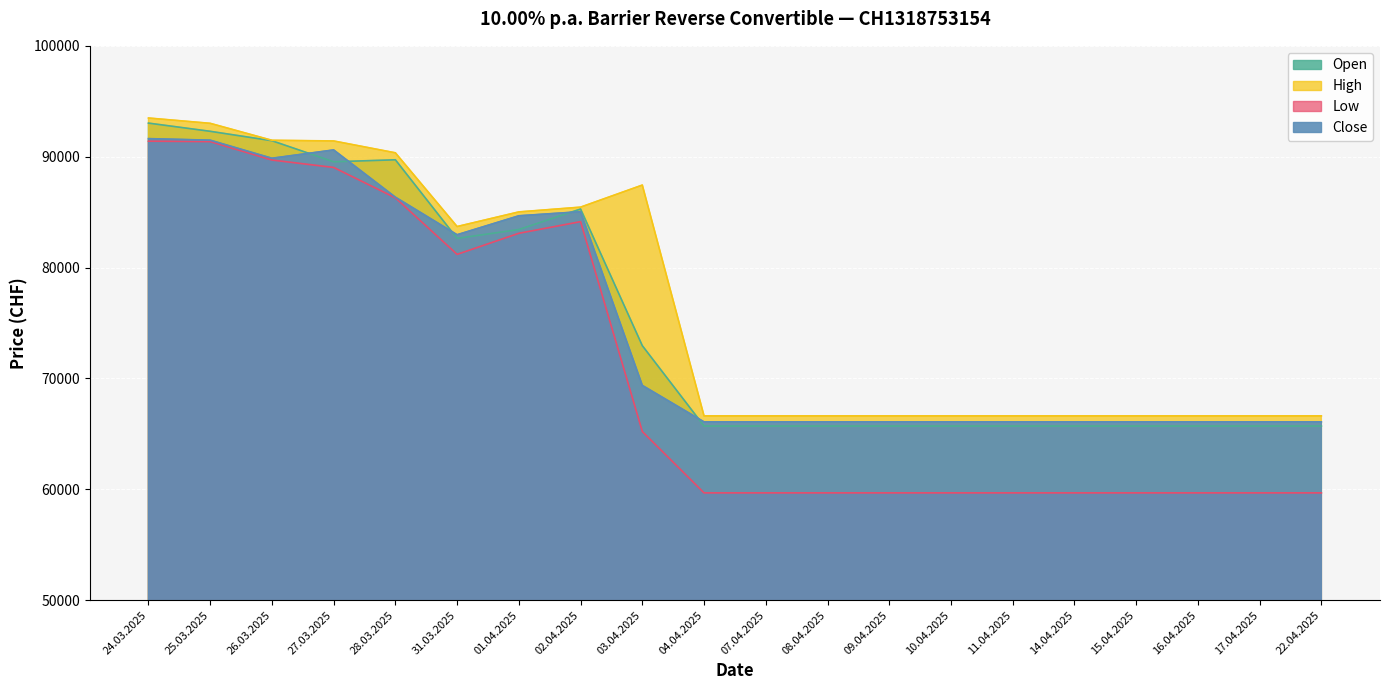

At which category is the sum across all series the highest?

24.03.2025